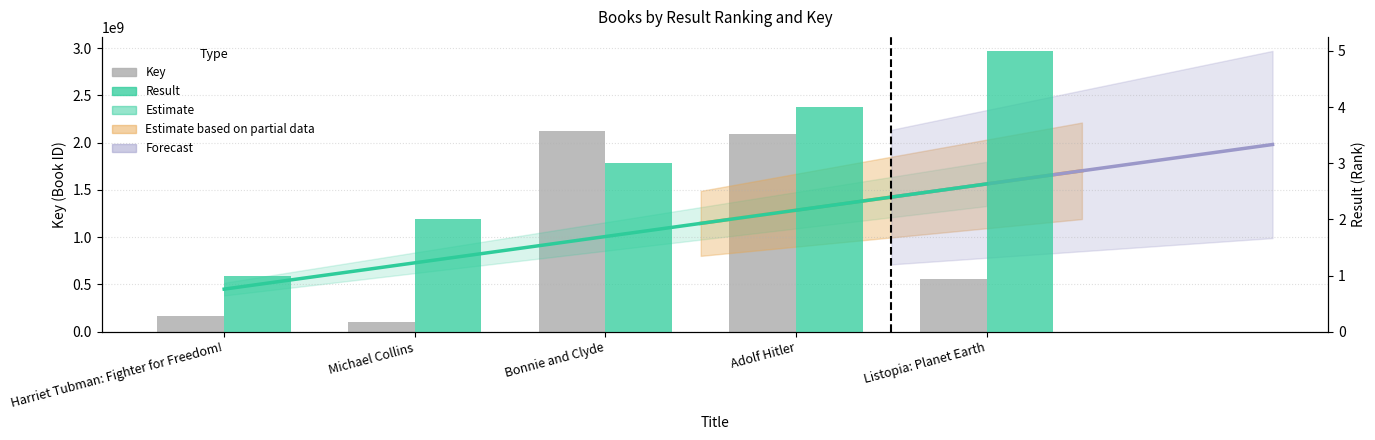

At Michael Collins, list the series in order from smallest to largest.

Result, Key